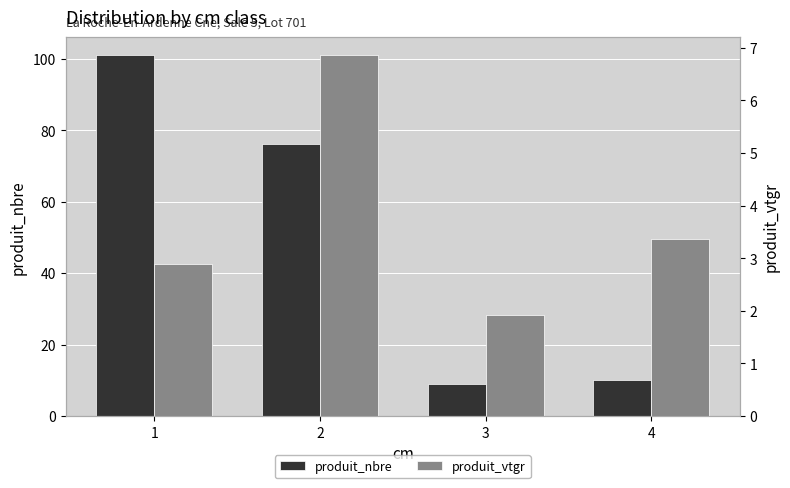

How many bars are there in total?

8